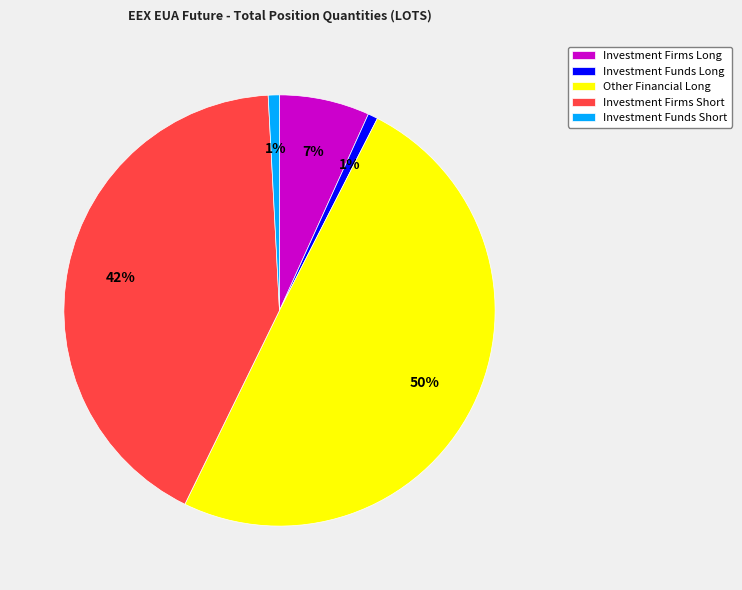

To the nearest percent, what percentage of the pie is Investment Firms Short?

42%